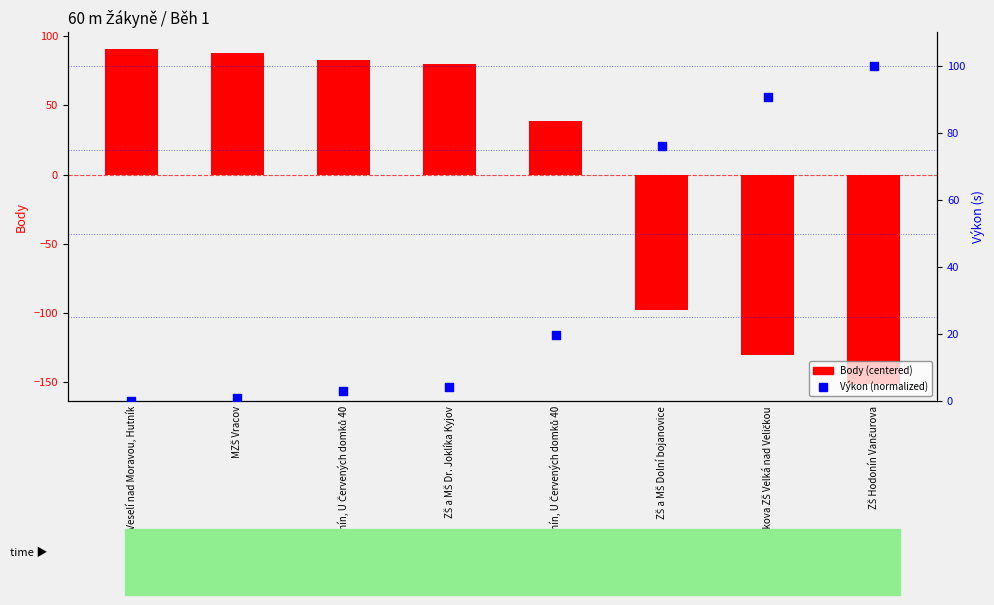

At which category is the sum across all series the highest?

ZŠ Veselí nad Moravou, Hutník